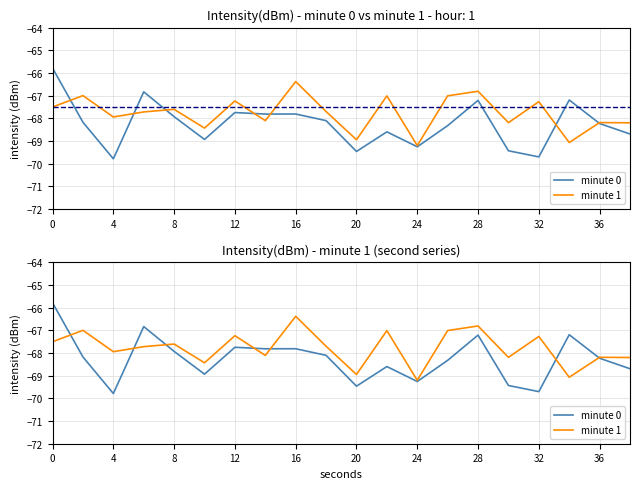

At how many categories does at least one series exceed -69?

19